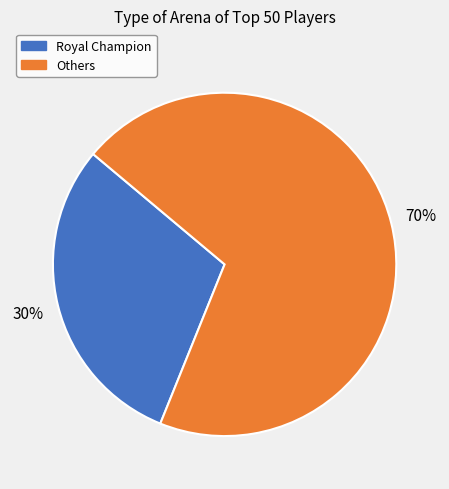

Is there any slice that represents more than half of the pie?

Yes